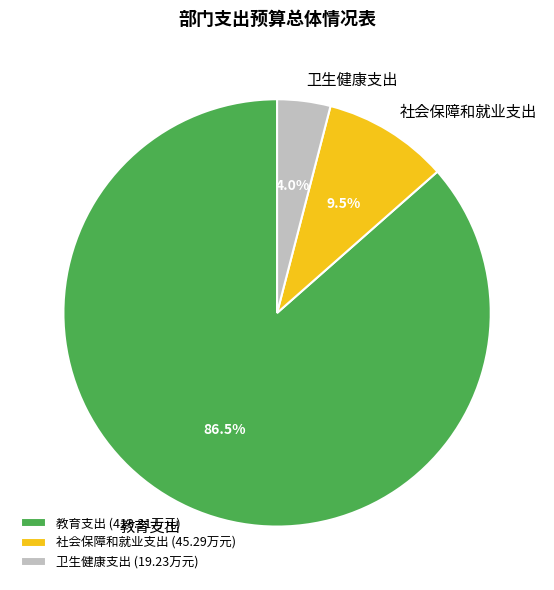

Between 社会保障和就业支出 and 教育支出, which is larger?

教育支出